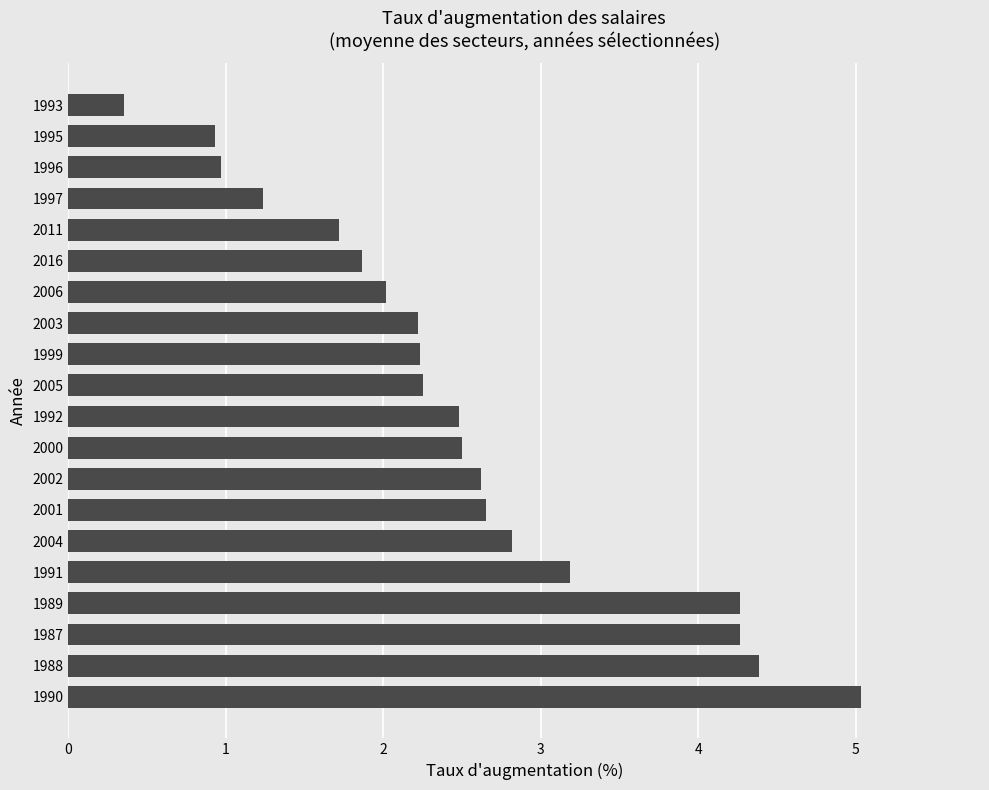

The value at 1990 is 5.0. True or false?

True